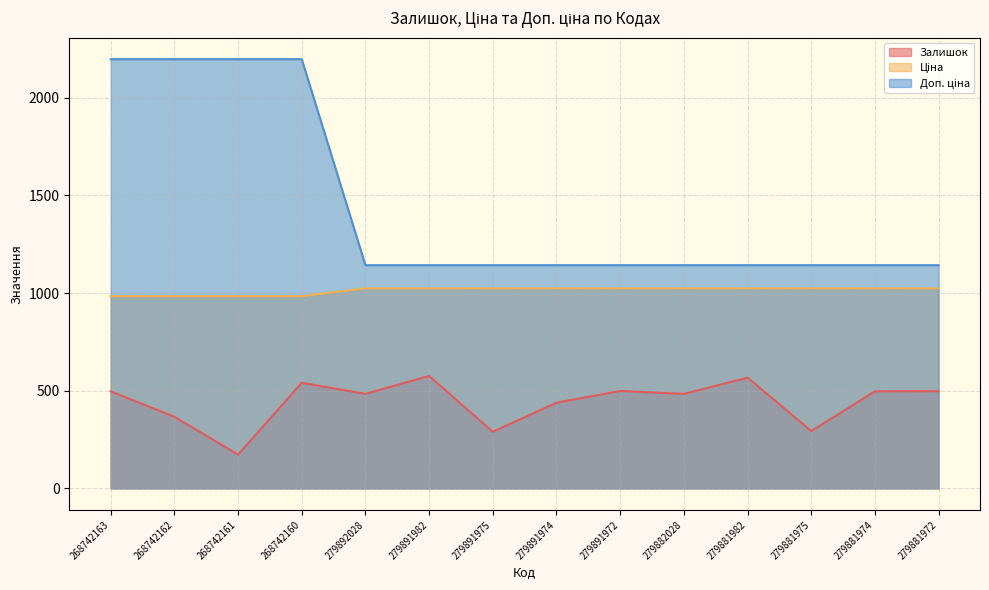

Which label corresponds to the largest value in the chart?

268742163